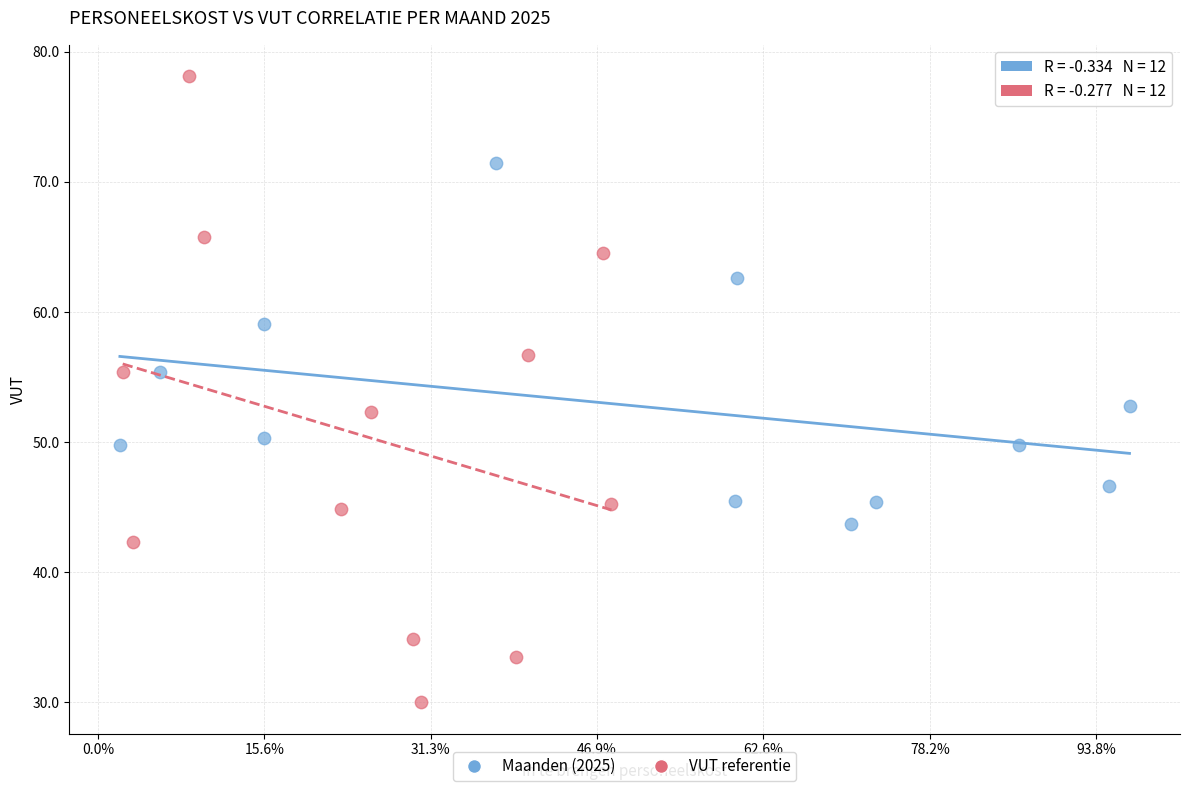

Which series contains the highest Y value?

VUT referentie